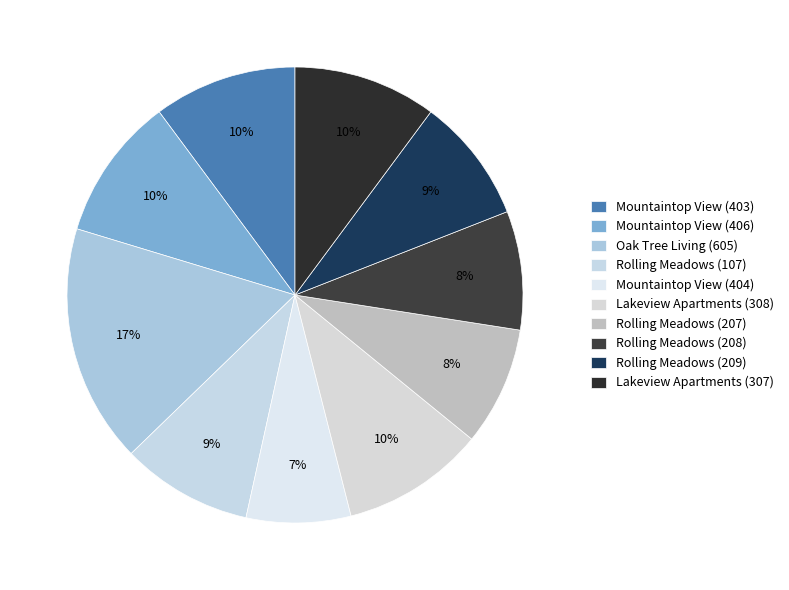

How many slices are in this pie chart?

10